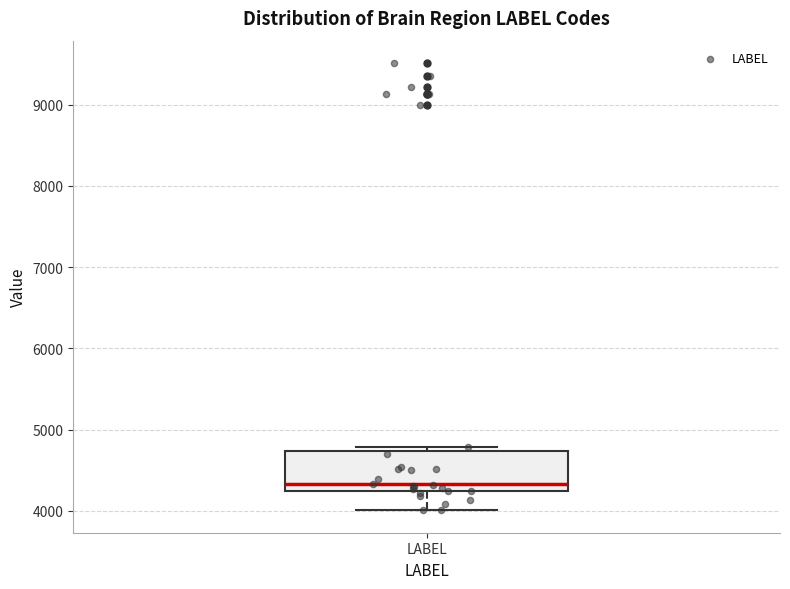

Read this box plot against the y-axis: the position of the median line, the range covered by the box, and the ends of both whiskers. The values are not printed on the chart, so give them approximately, as read against the axis.

median 4300, box 4200 to 4700, whiskers 4000 to 4800